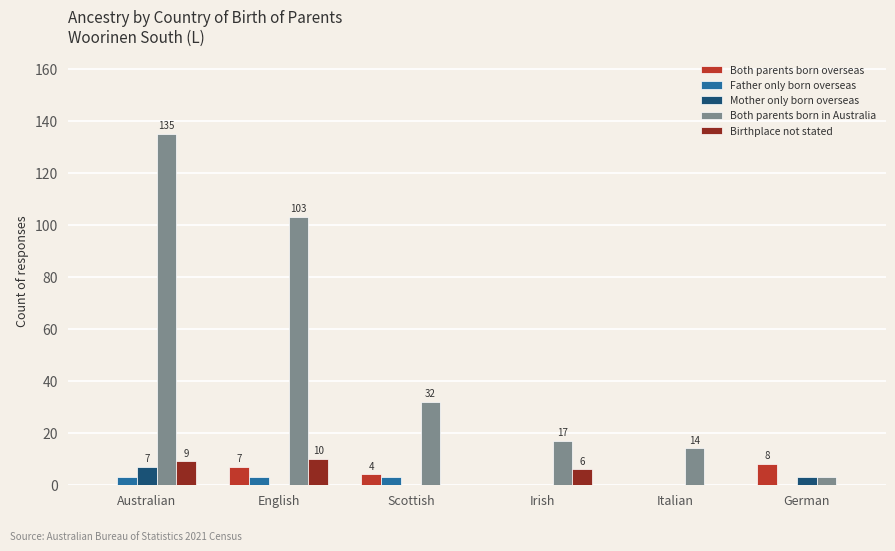

What is the greatest value displayed?

135